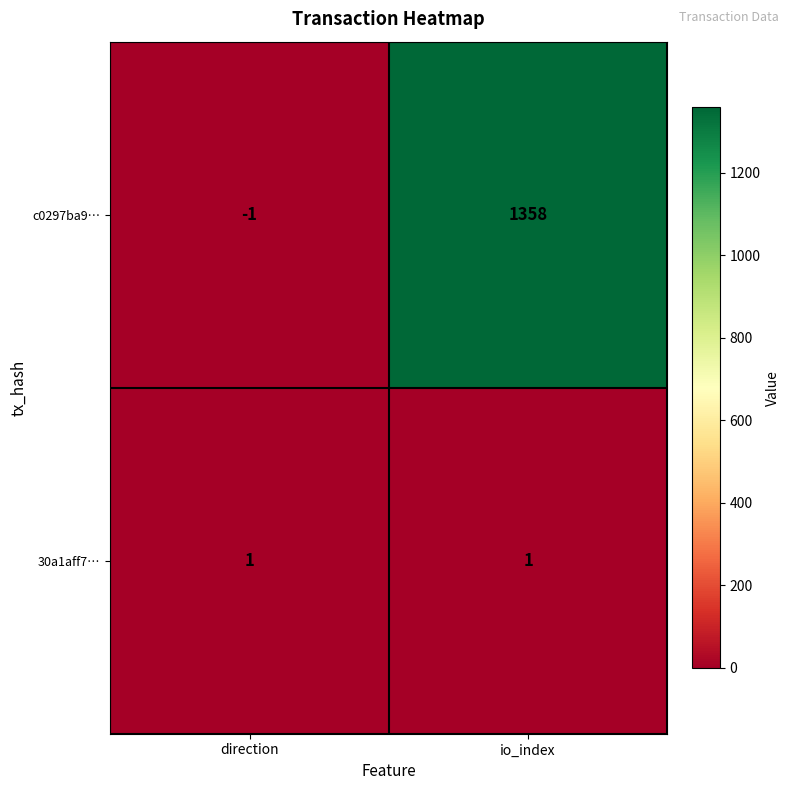

At io_index, list the series in order from largest to smallest.

c0297ba9…, 30a1aff7…